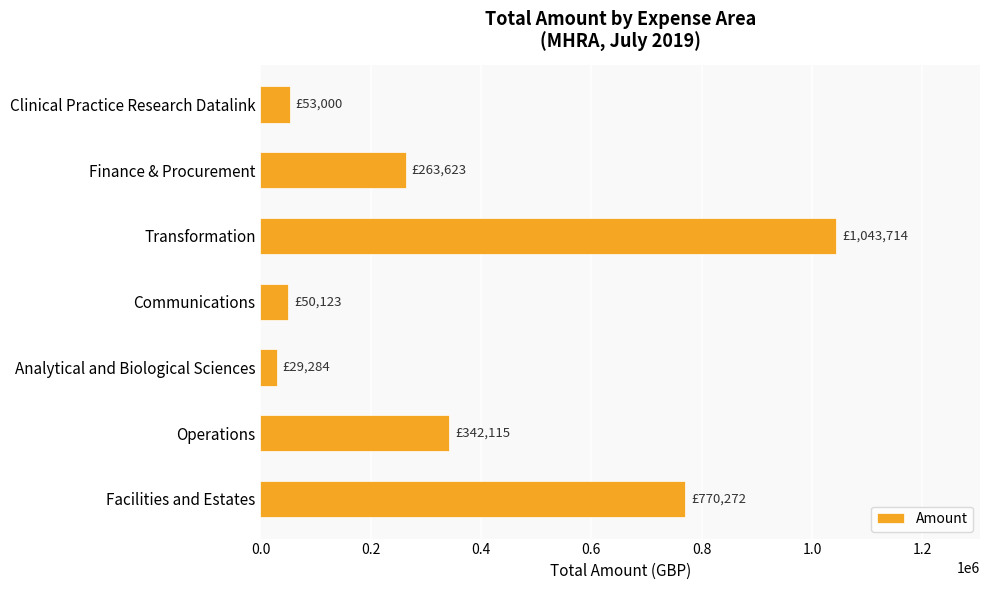

At which label is the value closest to 536499?

Operations